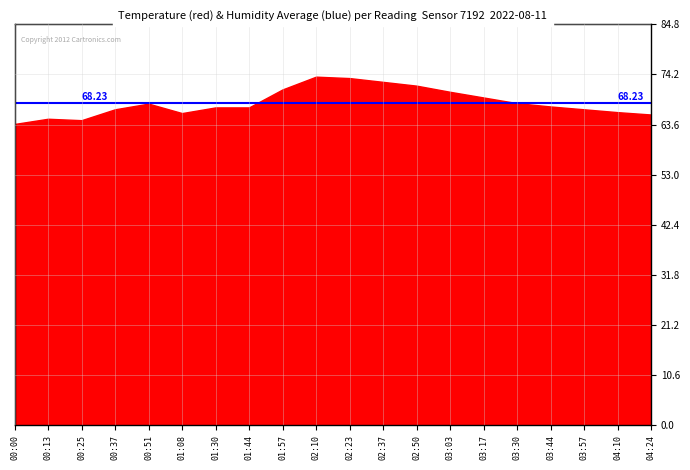

What is the difference between the values at 03:17 and 01:44?

2.1